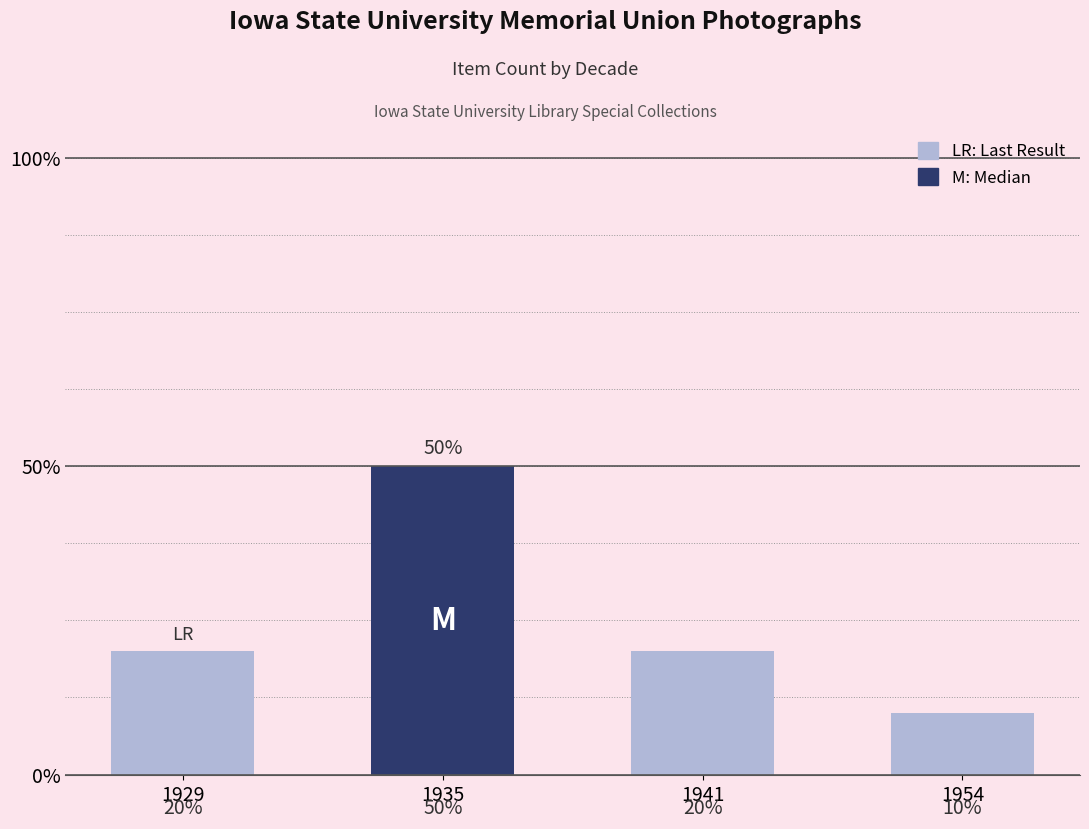

List the labels in order of value, largest first.

1935, 1929, 1941, 1954